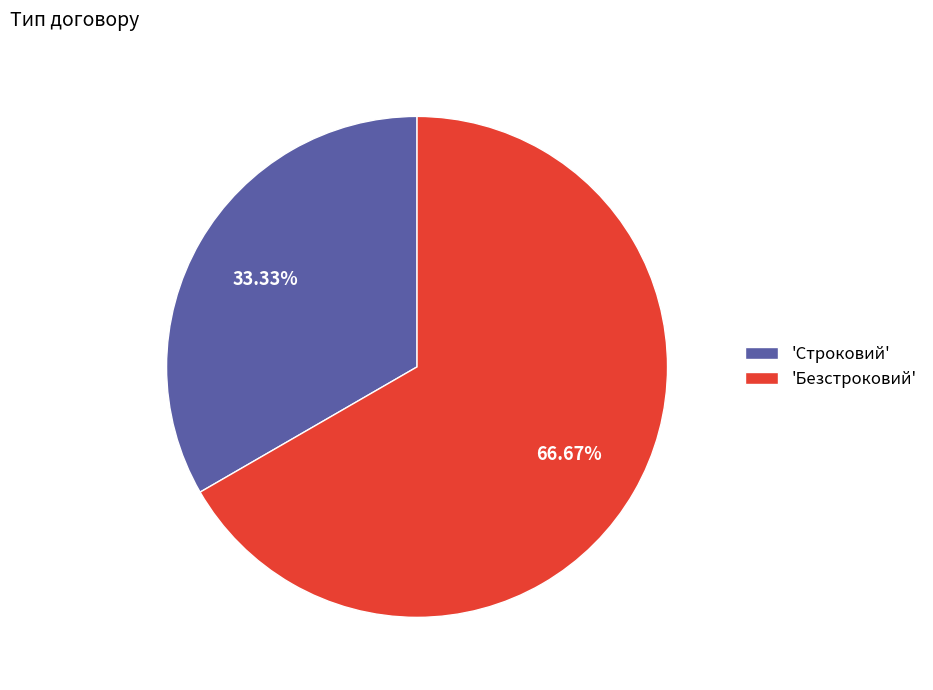

Which category has the smallest portion of the pie?

'Строковий'